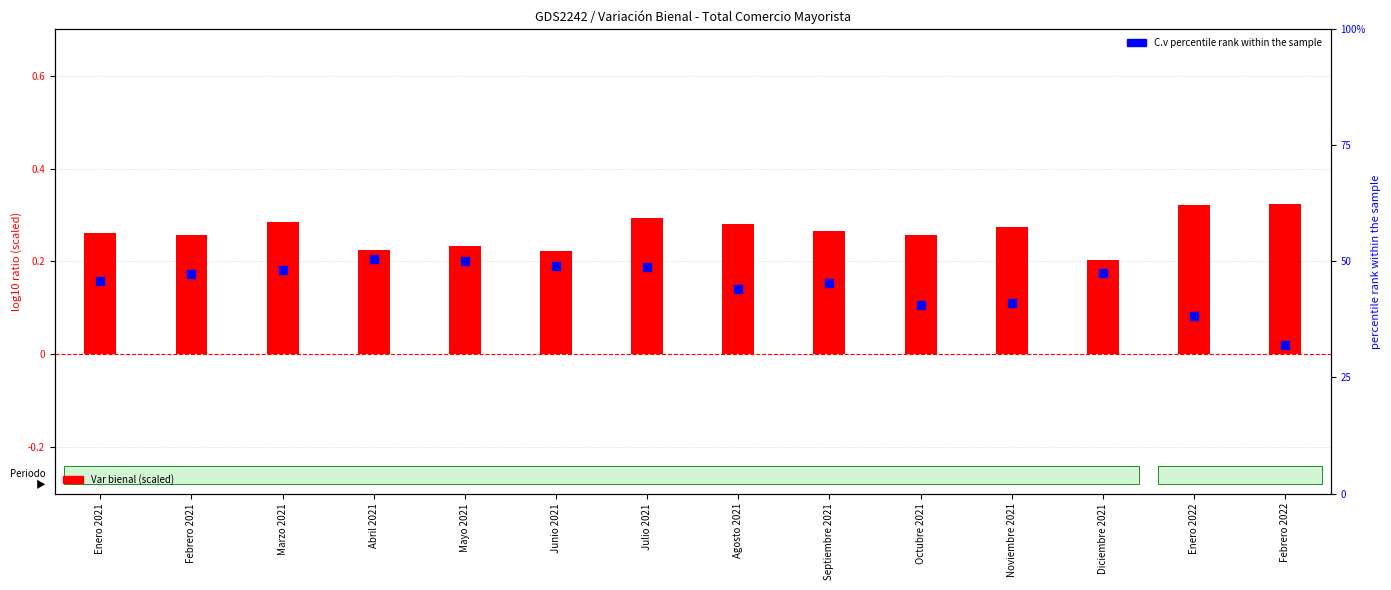

Which series reaches the minimum Y coordinate?

Var bienal (scaled)